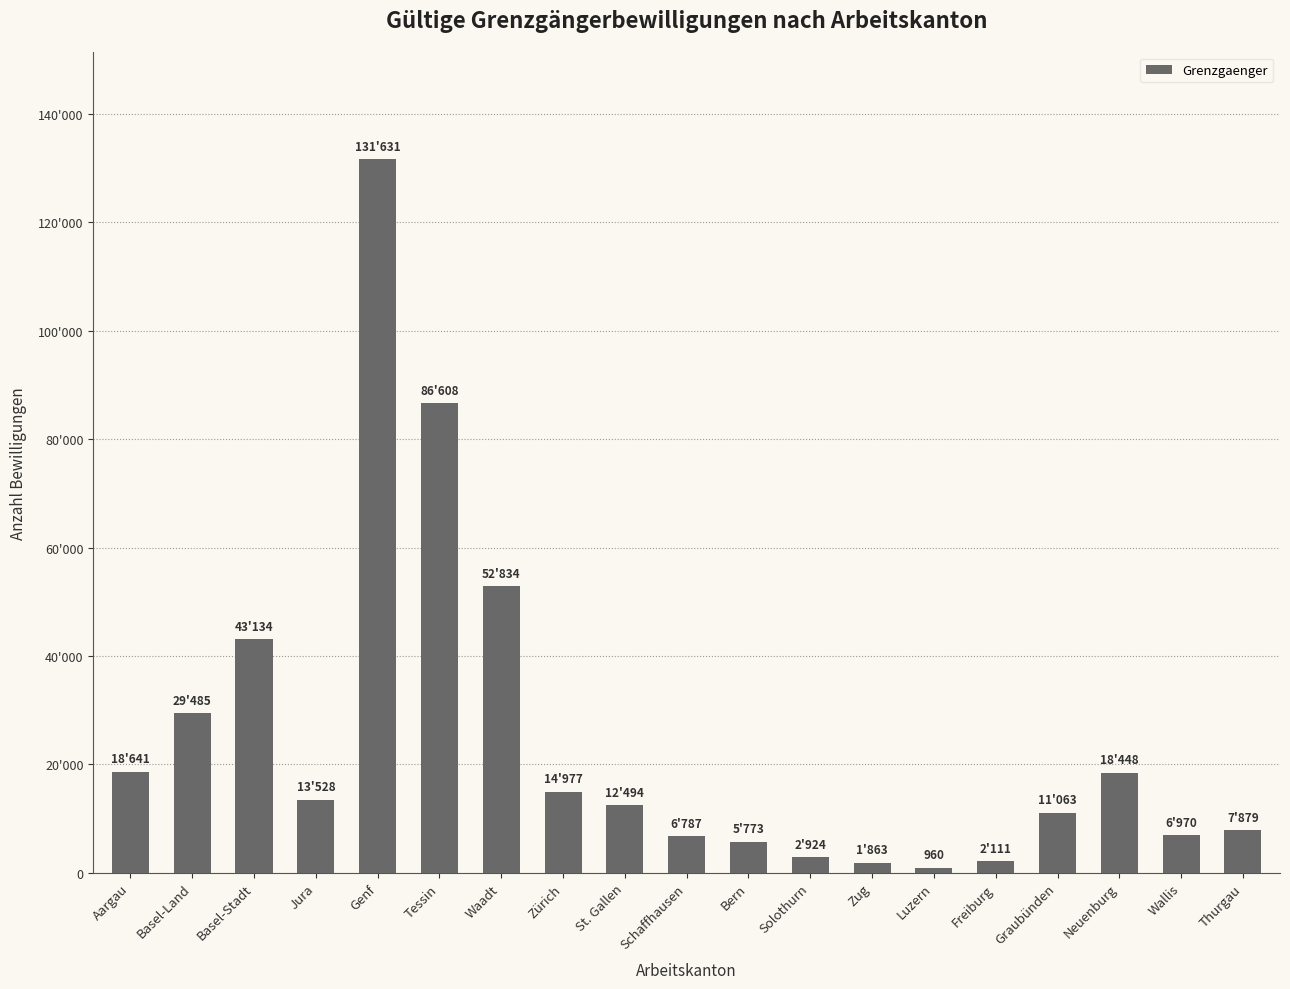

True or false: the data shows 13528 at Jura.

True